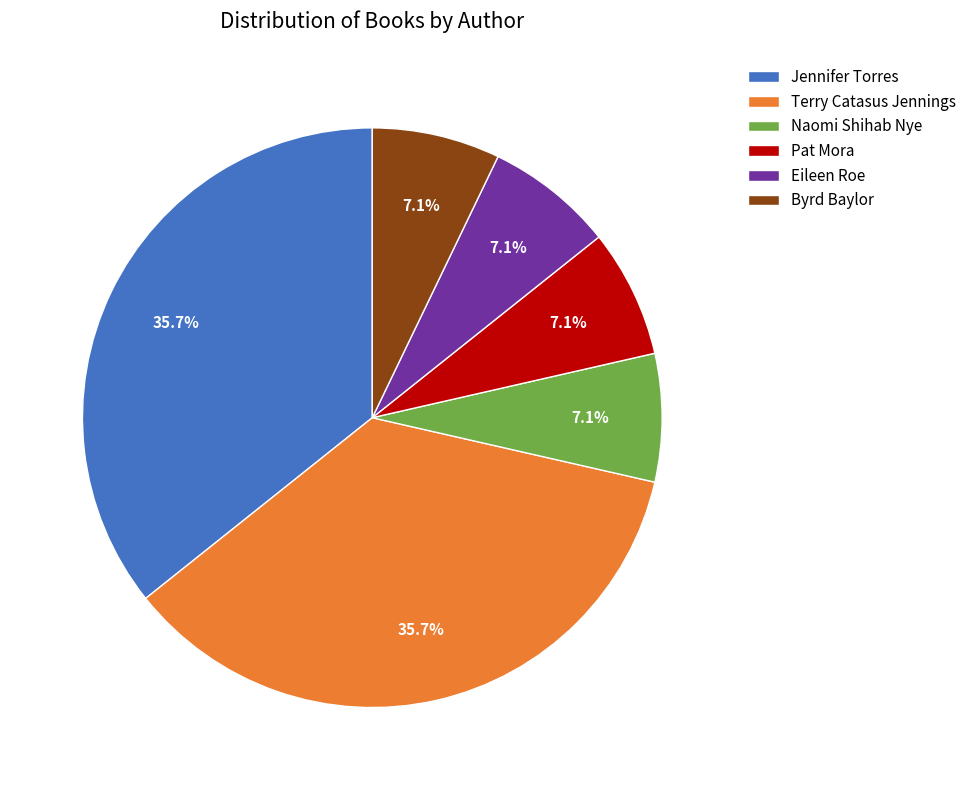

What is the ratio of the value at Jennifer Torres to the value at Byrd Baylor?

5.0